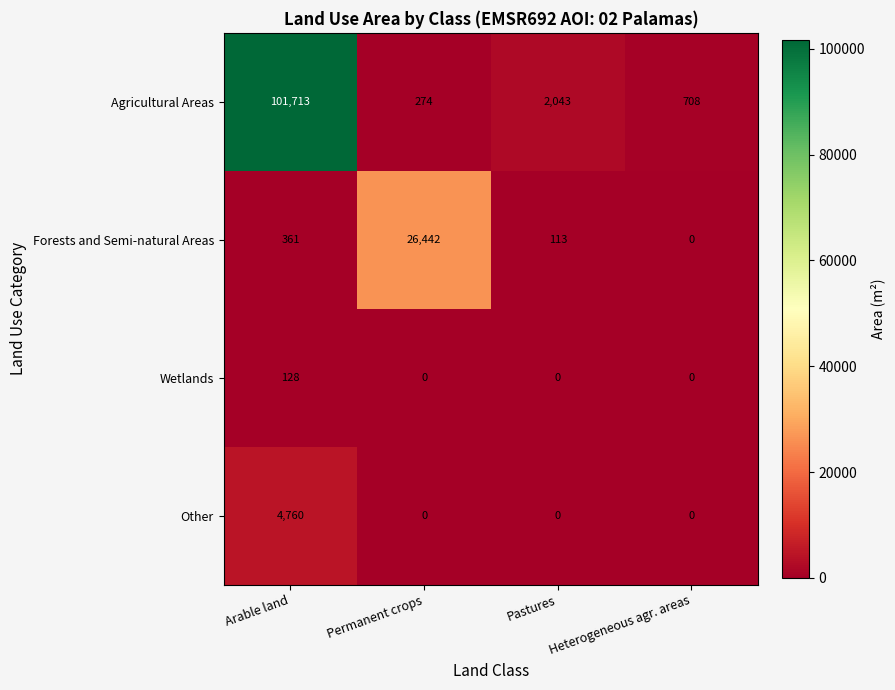

Is it true that Agricultural Areas equals 708 at Heterogeneous agr. areas?

True